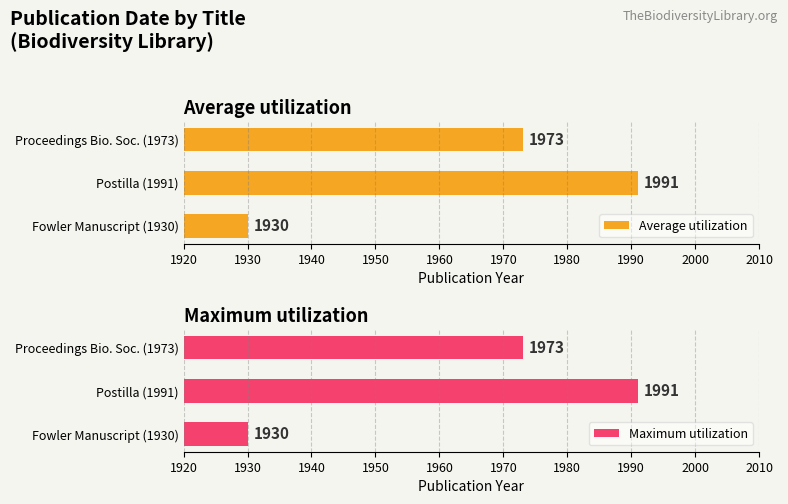

List the labels in order of Maximum utilization value, smallest first.

Fowler Manuscript (1930), Proceedings Bio. Soc. (1973), Postilla (1991)